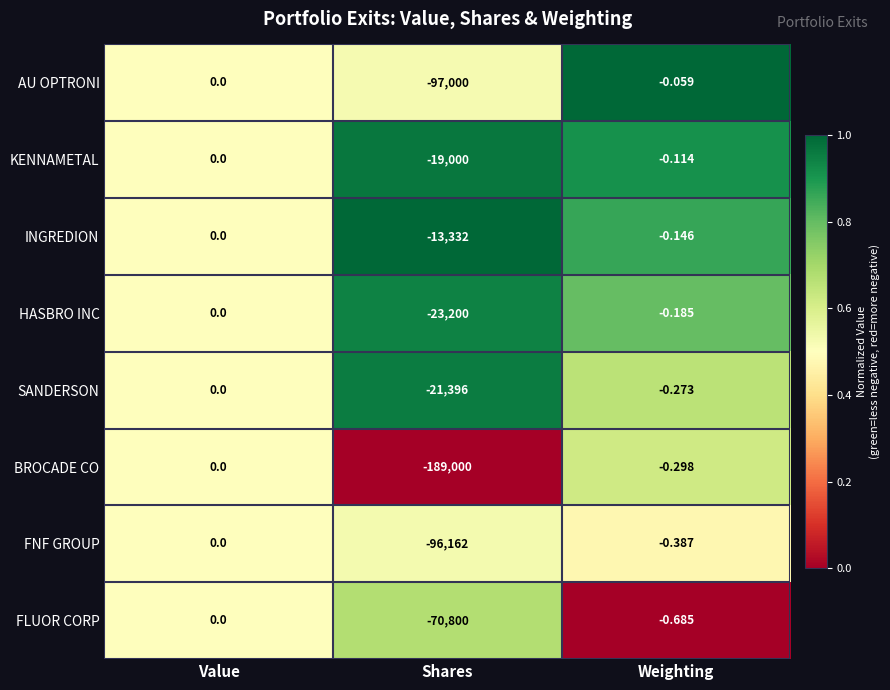

Which series has the largest range (max minus min)?

BROCADE CO